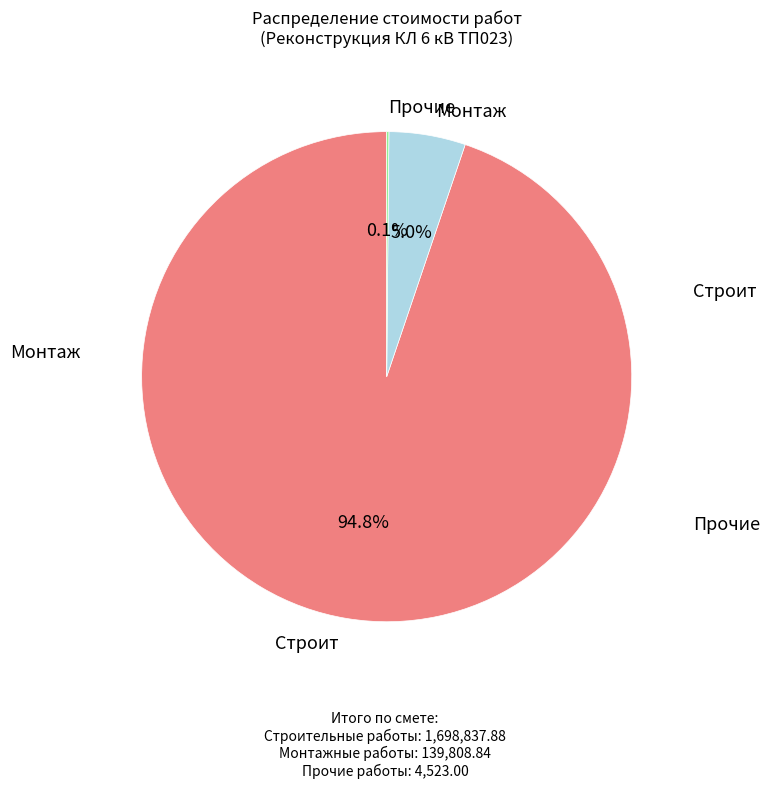

Which category has the biggest portion of the pie?

Строит